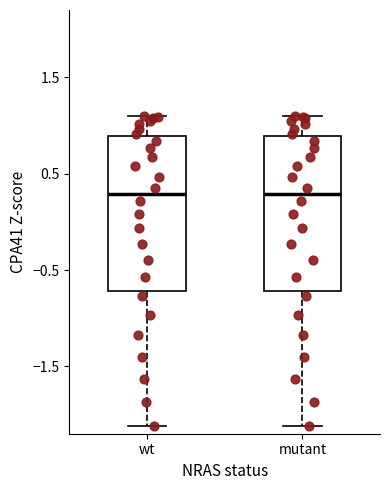

Where does the upper whisker of the box for wt end on the y-axis? The values are not printed on the chart, so give them approximately, as read against the axis.

1.1